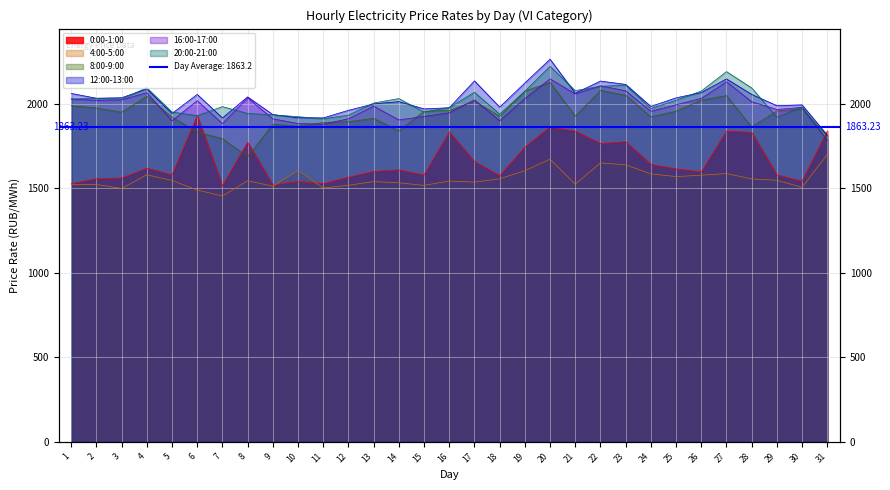

In 16:00-17:00, how many points are higher than both neighbors (excluding endpoints)?

9